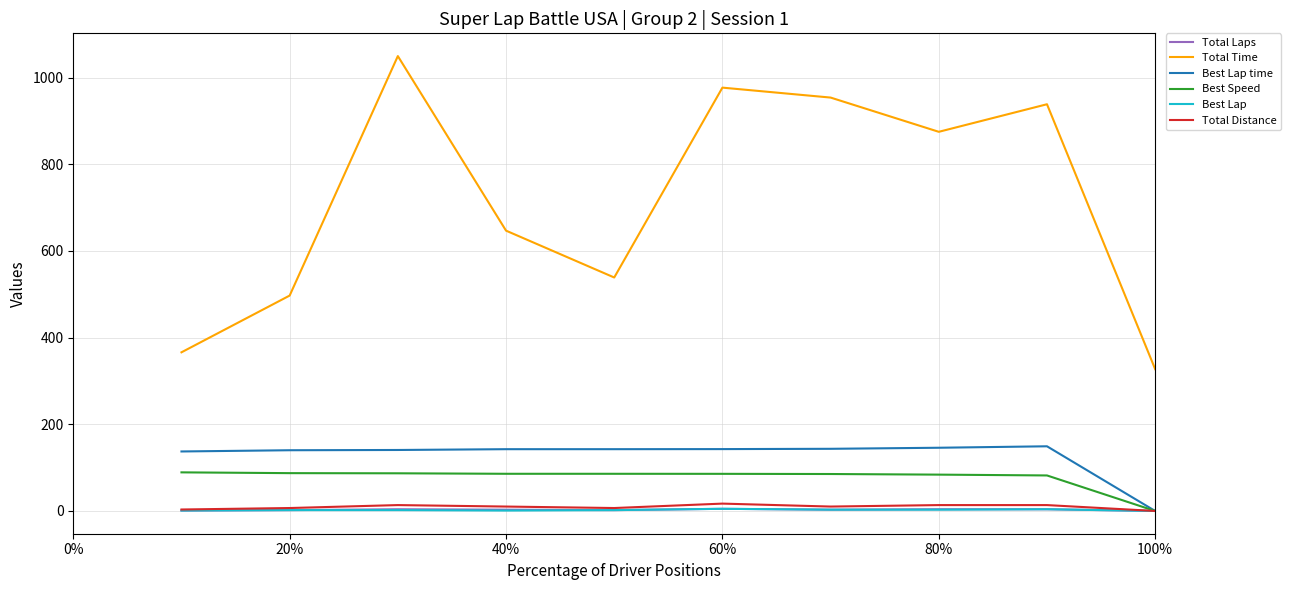

True or false: Total Time and Total Laps intersect in this chart.

False